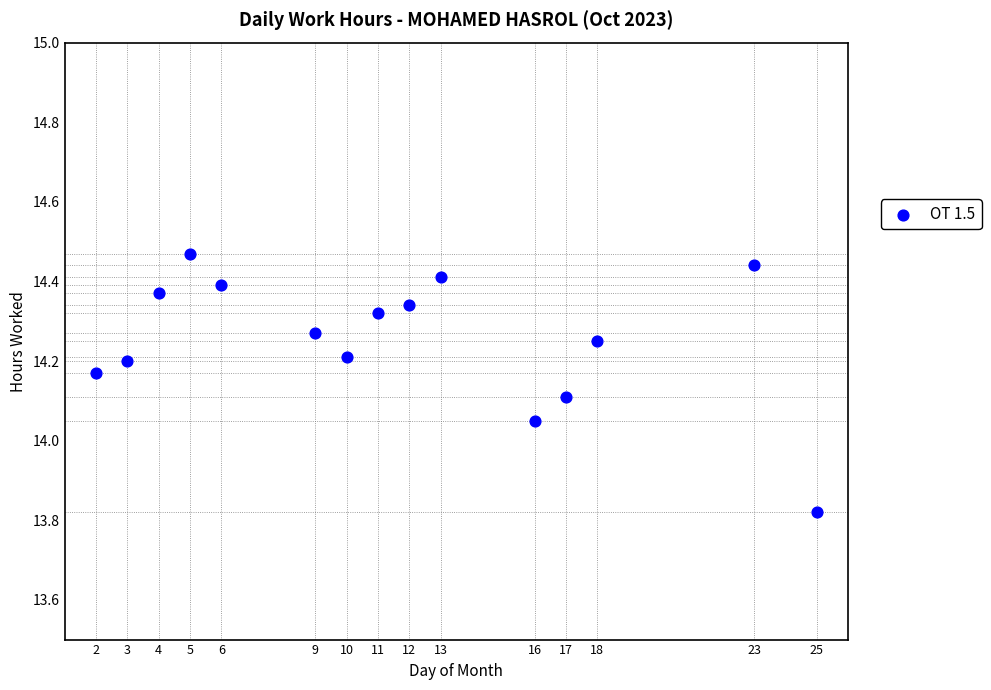

What is the range of X values (max minus min)?

23.0